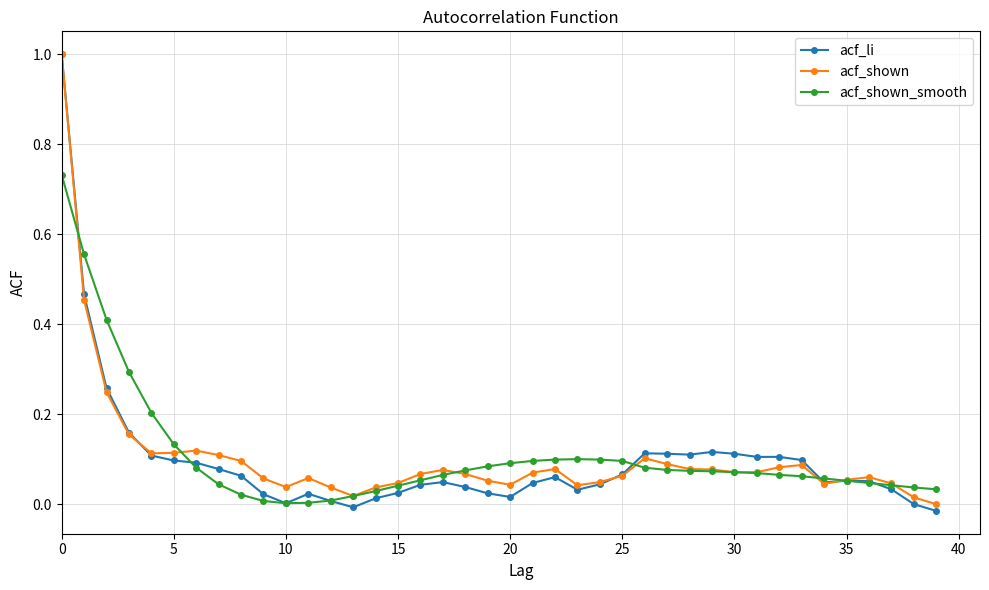

True or false: acf_li has more than 2 points higher than both neighbors.

True